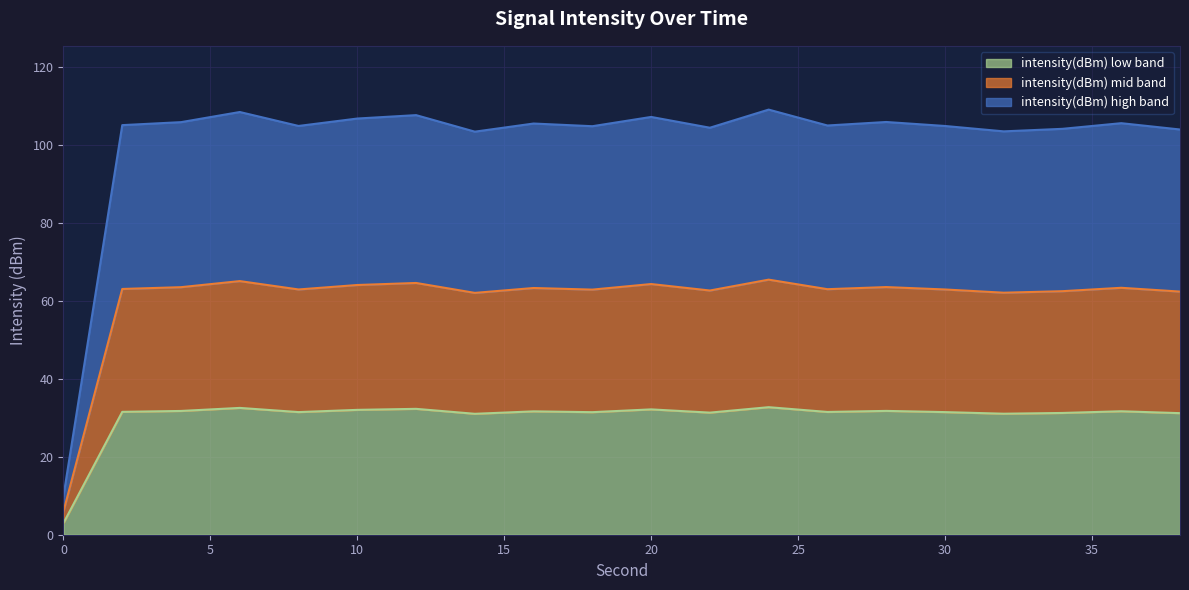

List the labels in order of value, largest first.

24, 6, 12, 20, 10, 28, 4, 36, 16, 2, 26, 8, 30, 18, 22, 34, 38, 32, 14, 0